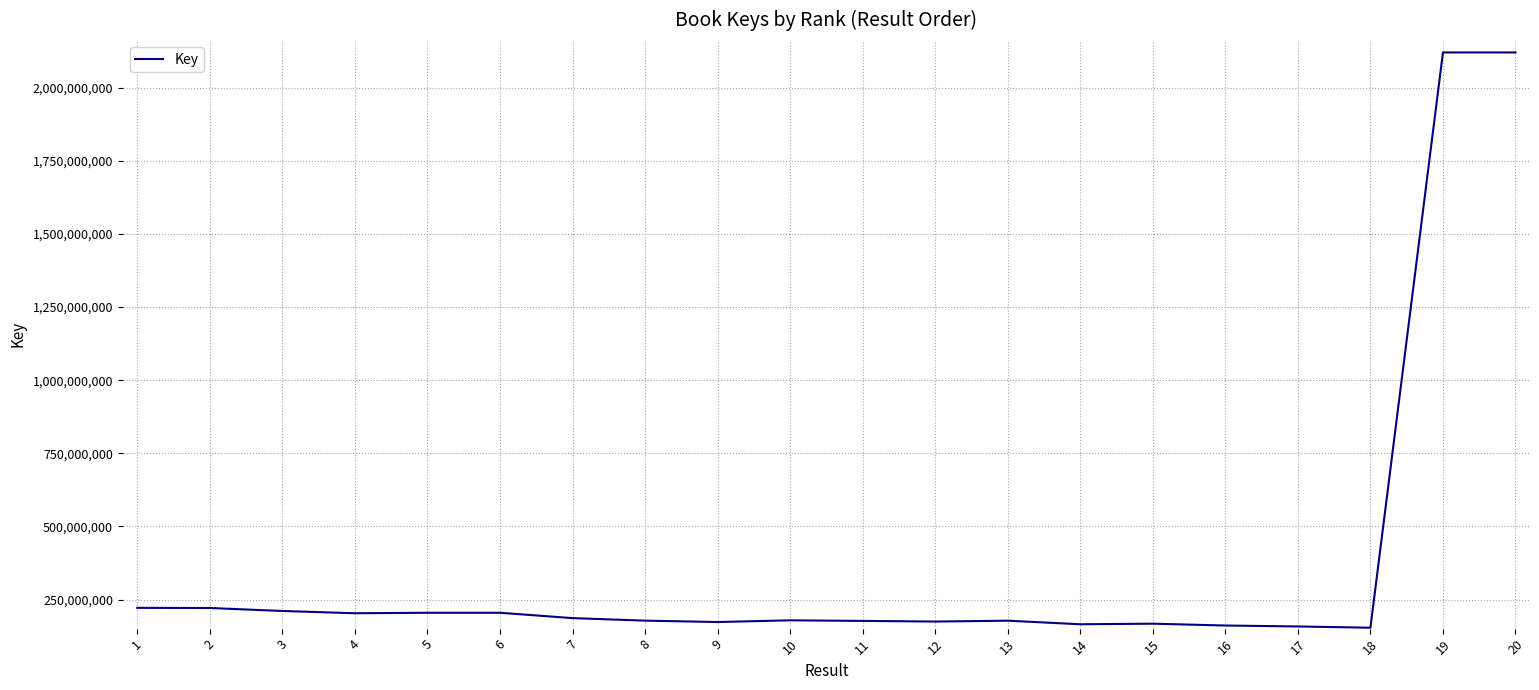

The value at 16 is 63182837. True or false?

False